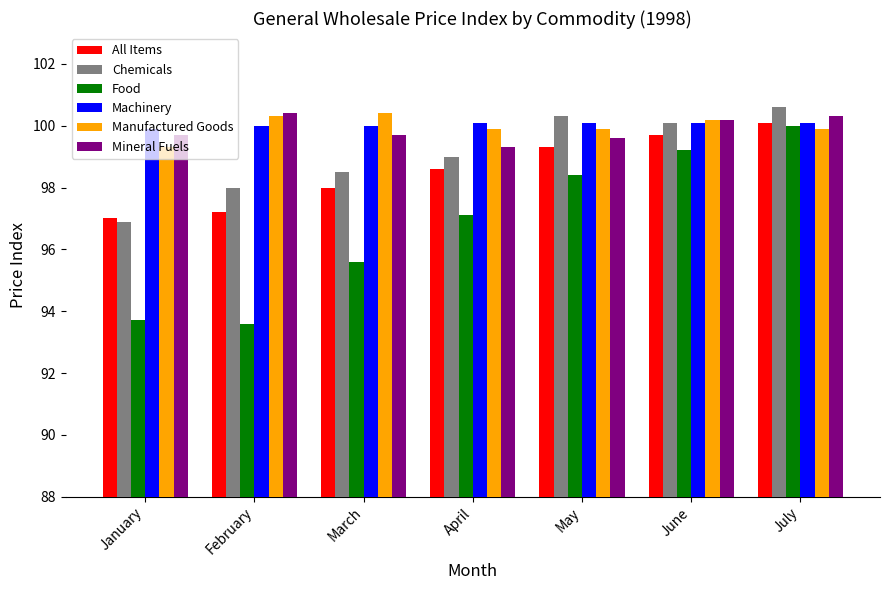

What is the value of the All Items bar at the 3rd from the left?

98.0